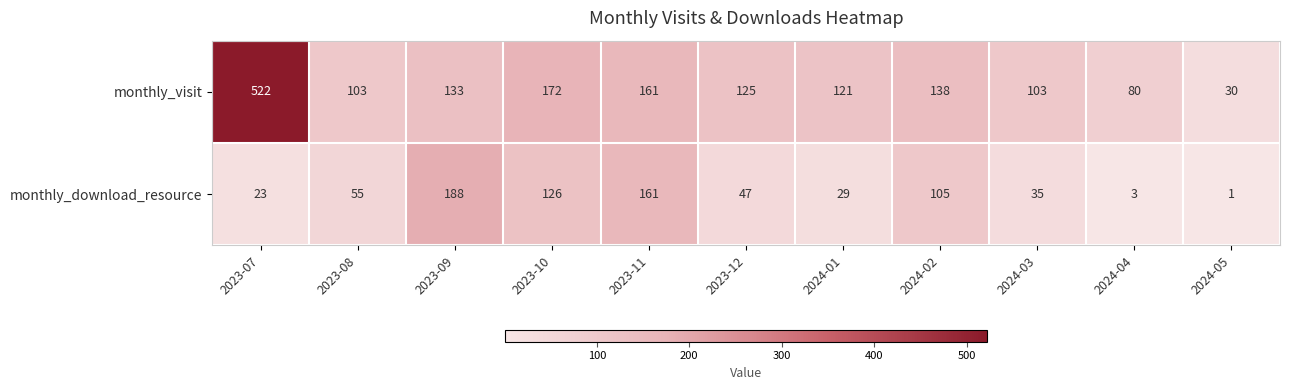

At which category is the sum across all series the highest?

2023-07